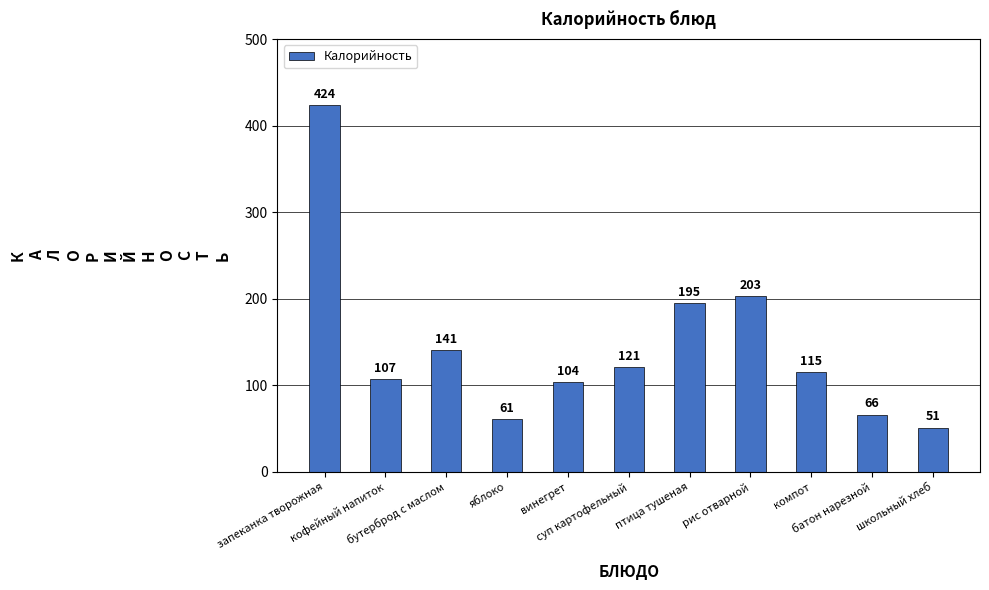

At which label is the value closest to 237?

рис отварной